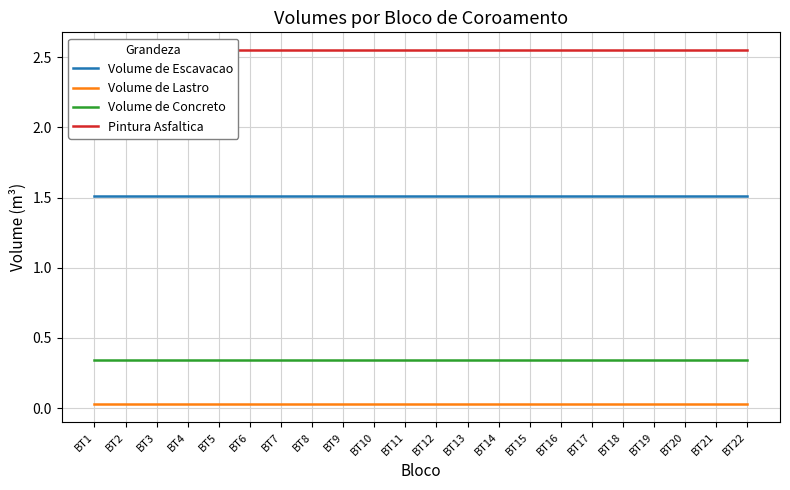

True or false: Pintura Asfaltica has a value of 1.3 at BT6.

False